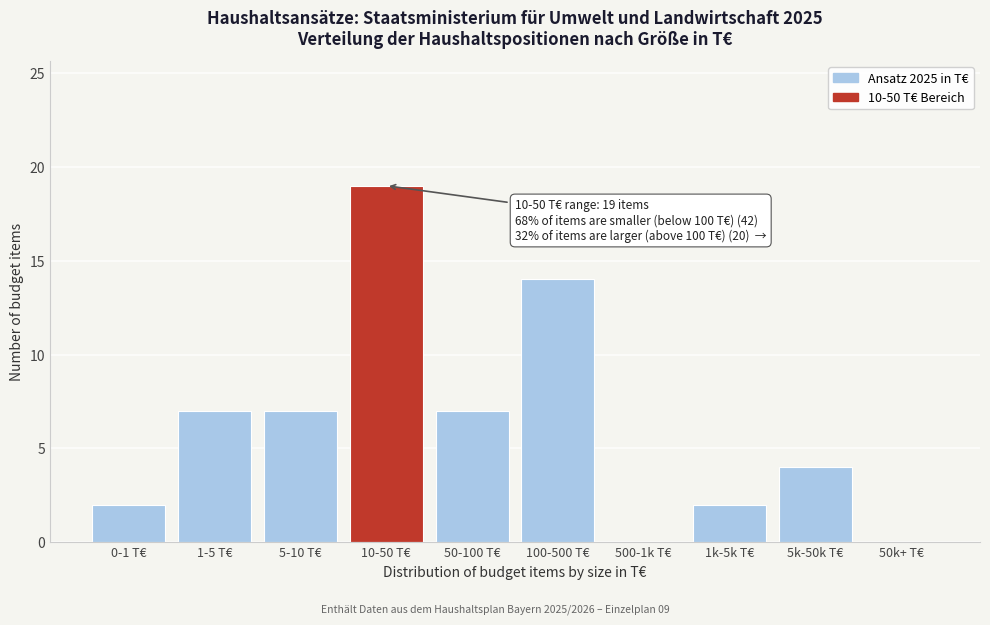

Reading right to left, what are all the values shown in this chart?

50k+ T€=0	5k-50k T€=4	1k-5k T€=2	500-1k T€=0	100-500 T€=14	50-100 T€=7	10-50 T€=19	5-10 T€=7	1-5 T€=7	0-1 T€=2